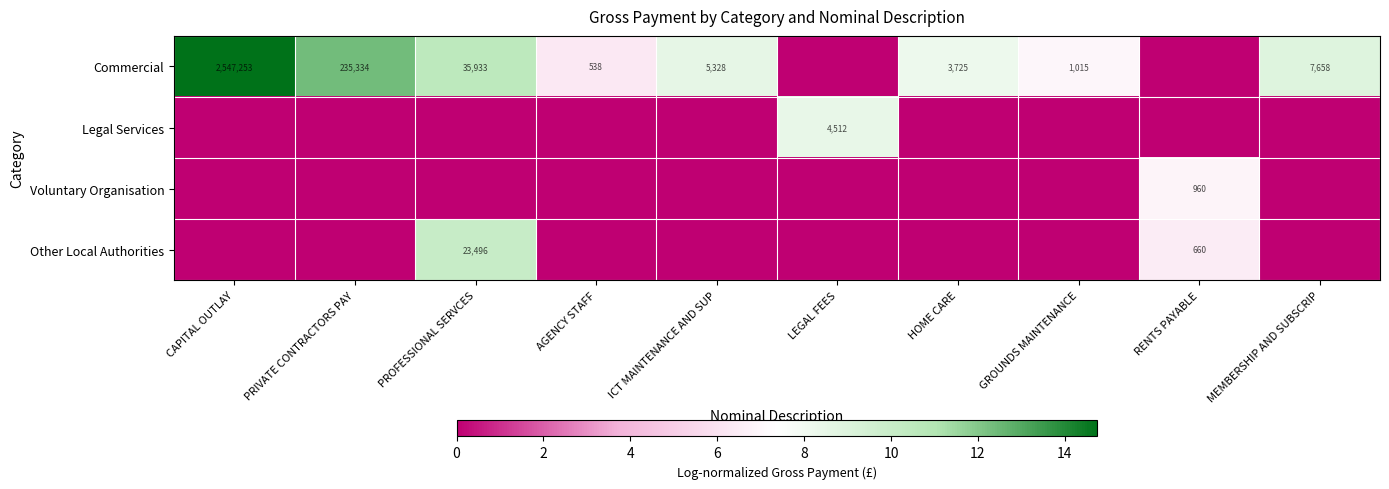

The Commercial series shows 8566 at ICT MAINTENANCE AND SUP. True or false?

False